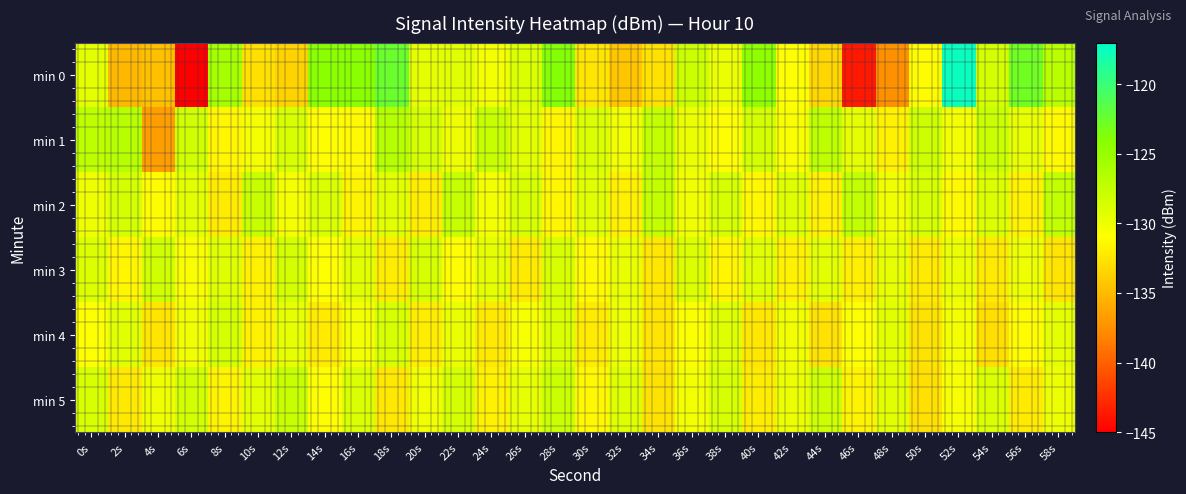

Which series has the largest total across all categories?

min 1